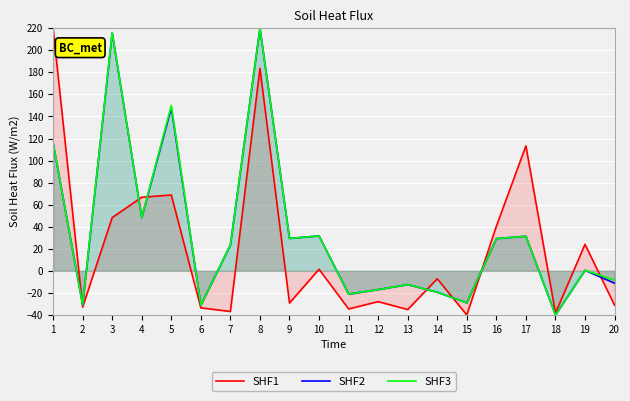

How many values in the SHF2 series exceed 23?

10